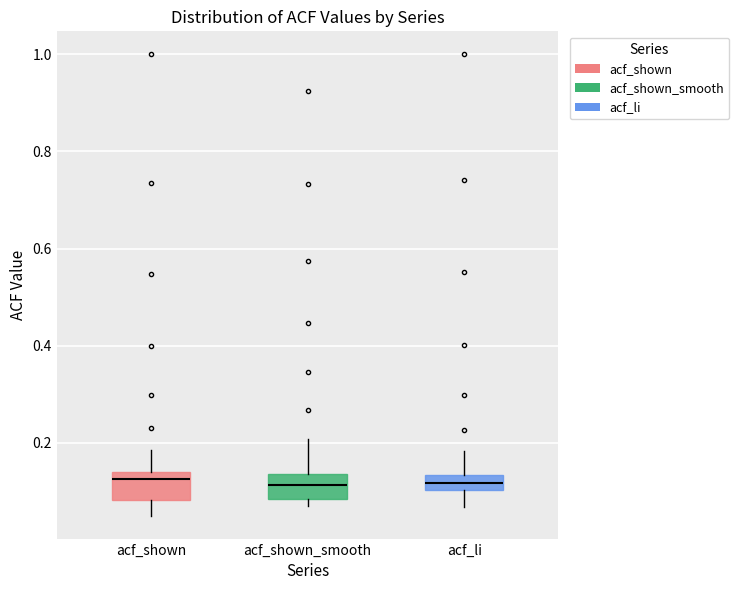

Where does the median line of the box for acf_li sit on the y-axis? The values are not printed on the chart, so give them approximately, as read against the axis.

0.12